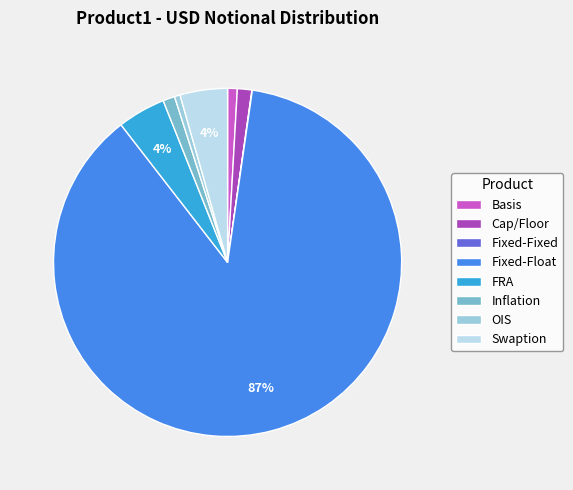

To the nearest percent, what portion does Inflation represent?

1%